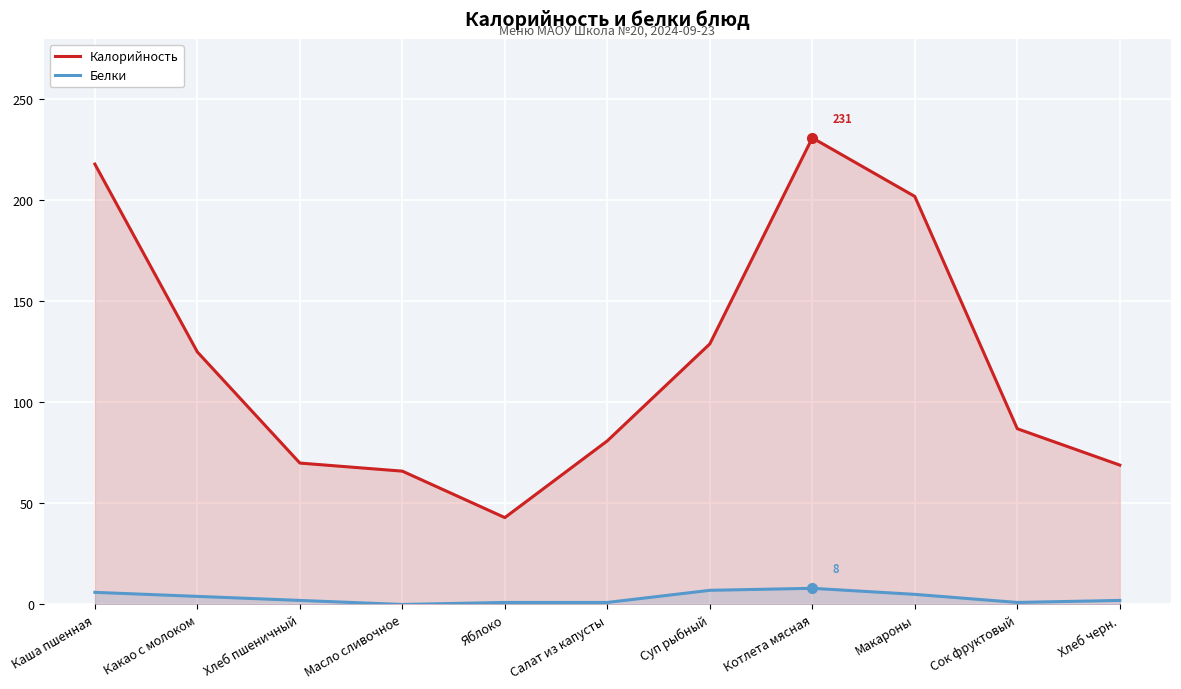

What is the value of the Калорийность point at the 8th from the left?

231